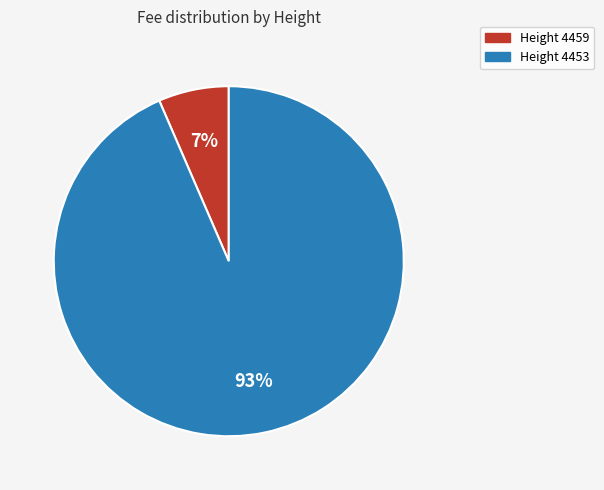

Is there any slice that represents more than half of the pie?

Yes